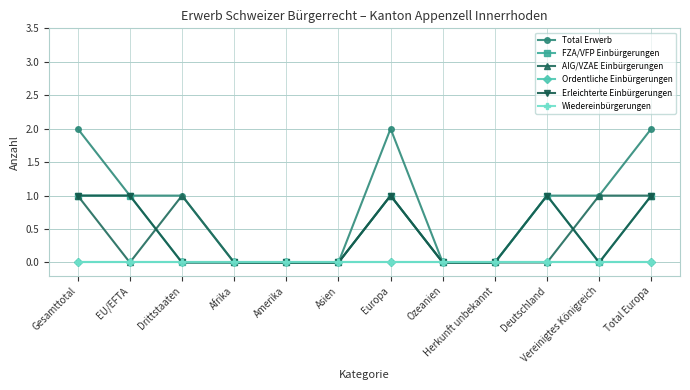

Does the chart have visible grid lines?

Yes